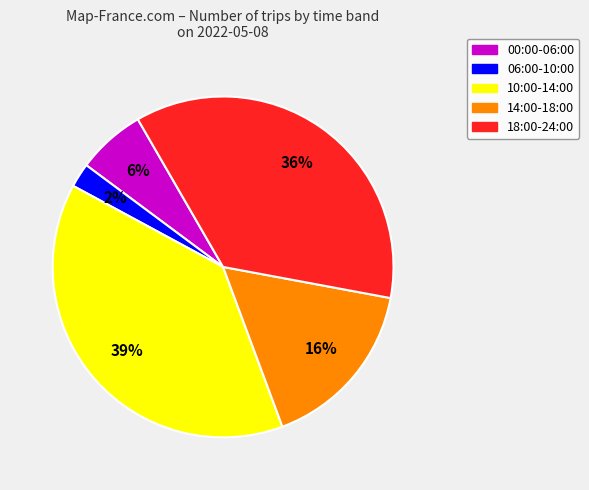

To the nearest percent, what is the average slice percentage?

20%